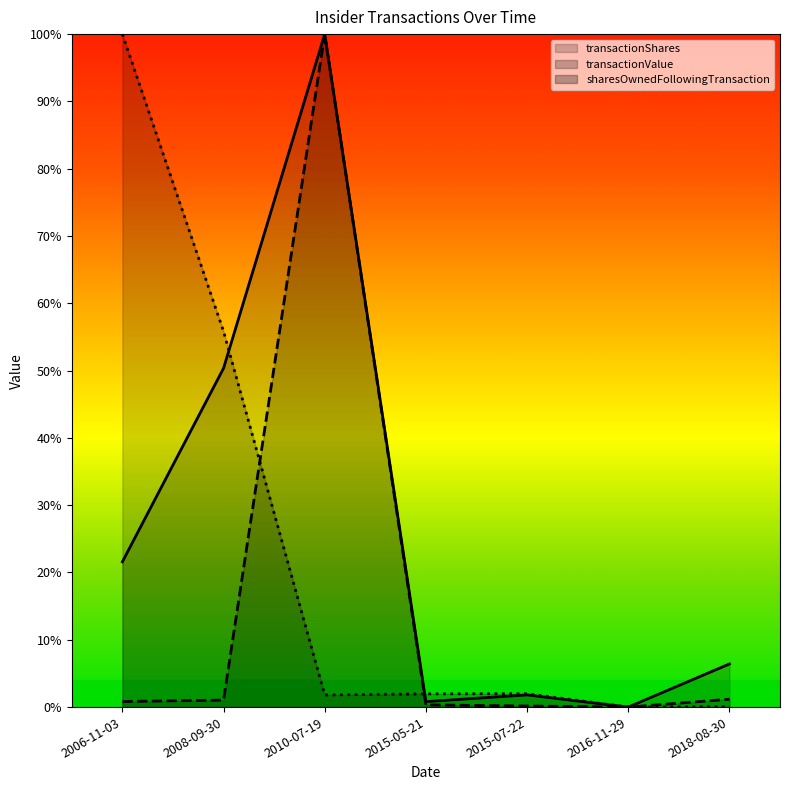

What is the spread (max minus min) of values at 2006-11-03?

1.0